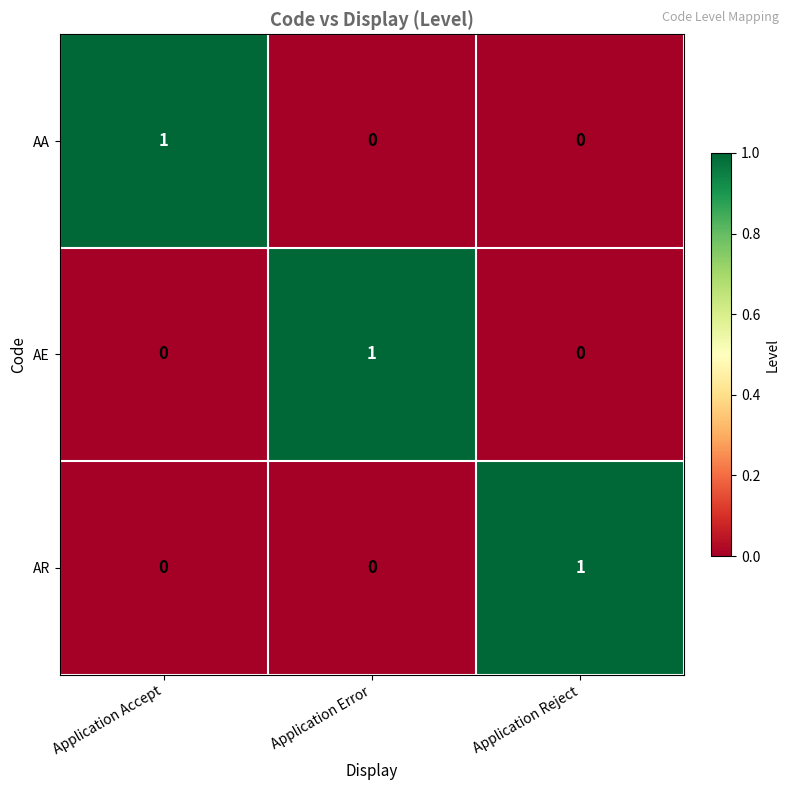

What is the greatest value displayed?

1